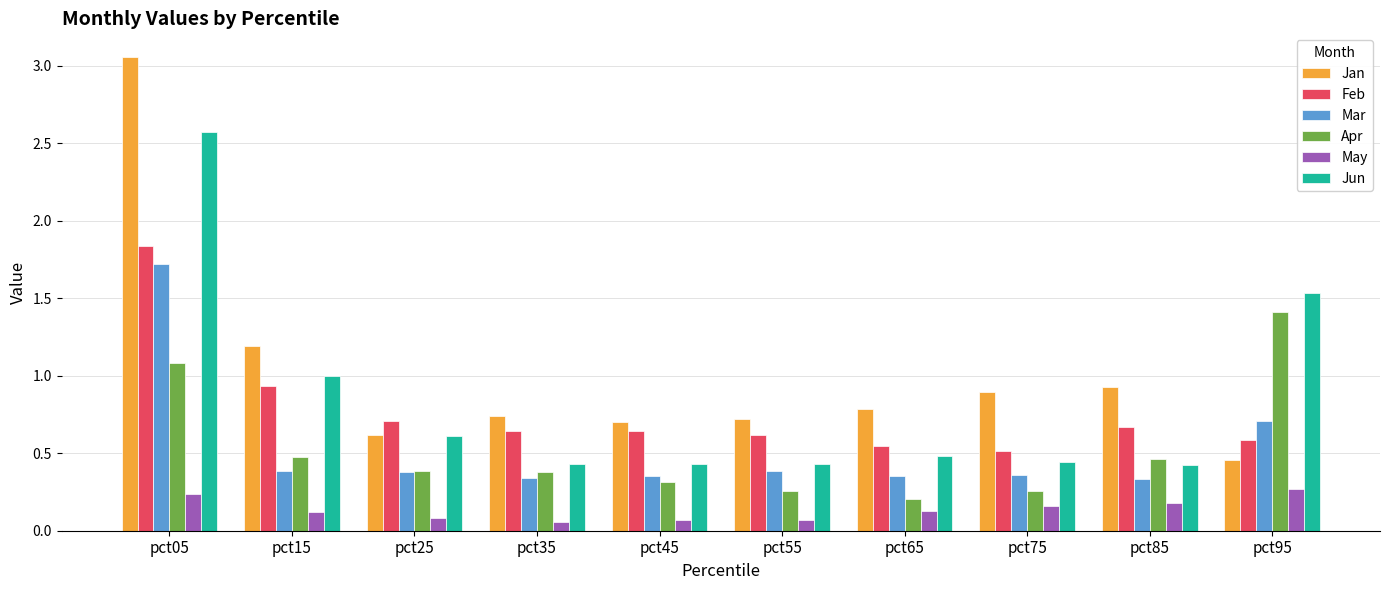

What is the sum of the Apr values at pct05 and pct55?

1.3